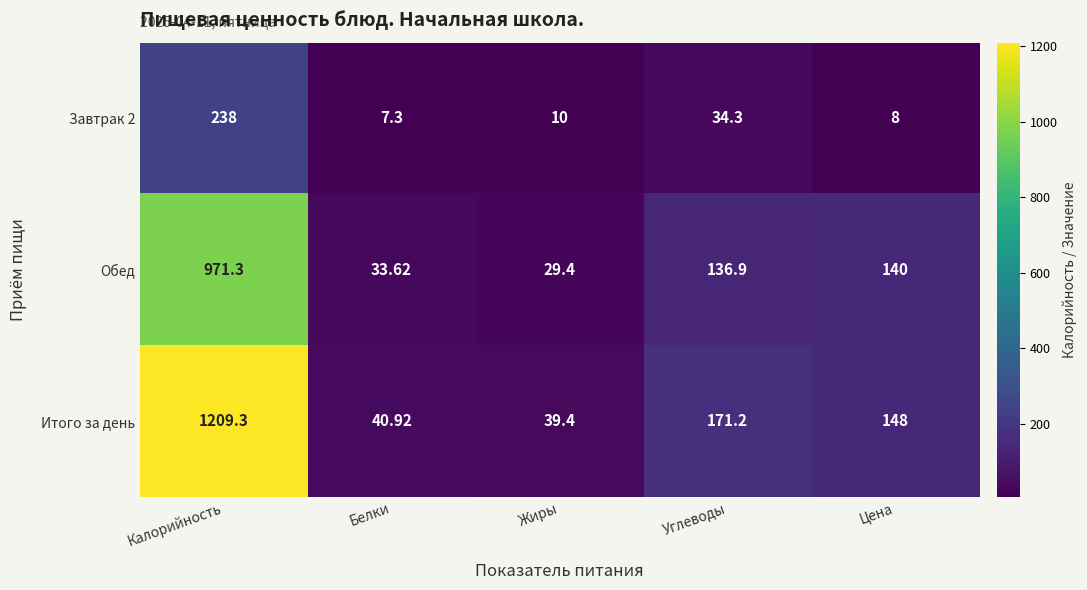

Which category has the lowest value in the Итого за день series?

Жиры